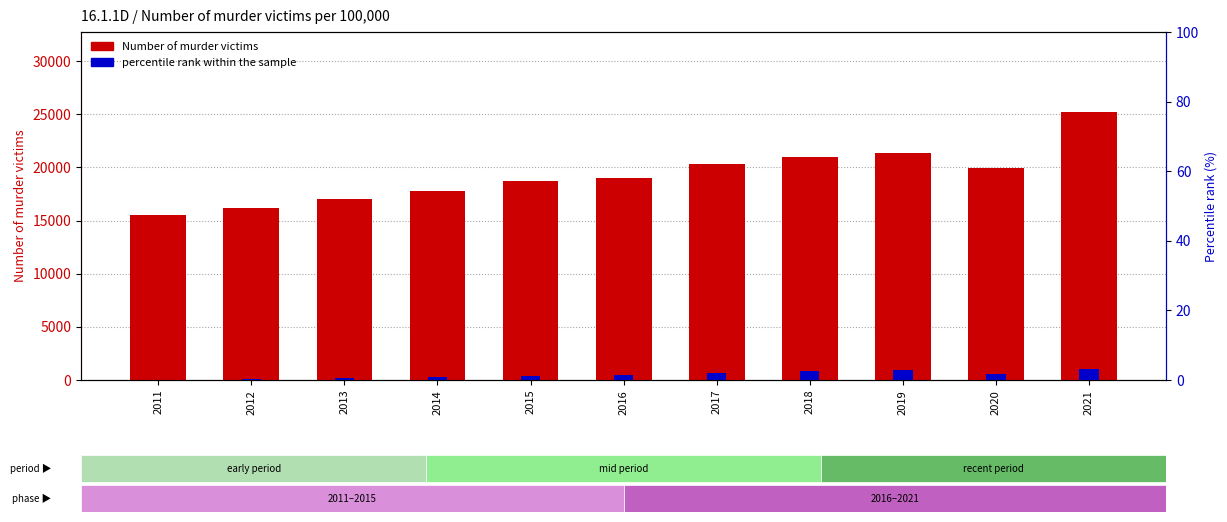

Reading right to left, transcribe all the data shown in this chart.

Number of murder victims: 25181.0	19972.0	21325.0	21022.0	20336.0	19016.0	18673.0	17805.0	17023.0	16213.0	15554.0
percentile rank within the sample: 1007.2	604.3	906.5	805.8	705.1	503.6	402.9	302.2	201.4	100.7	0.0